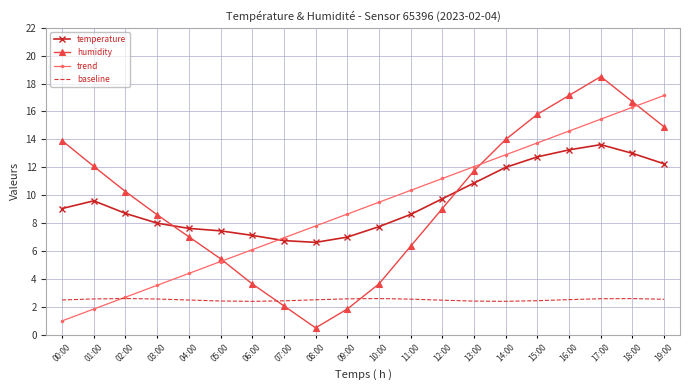

What is the total value across all series at 00:00?

26.5